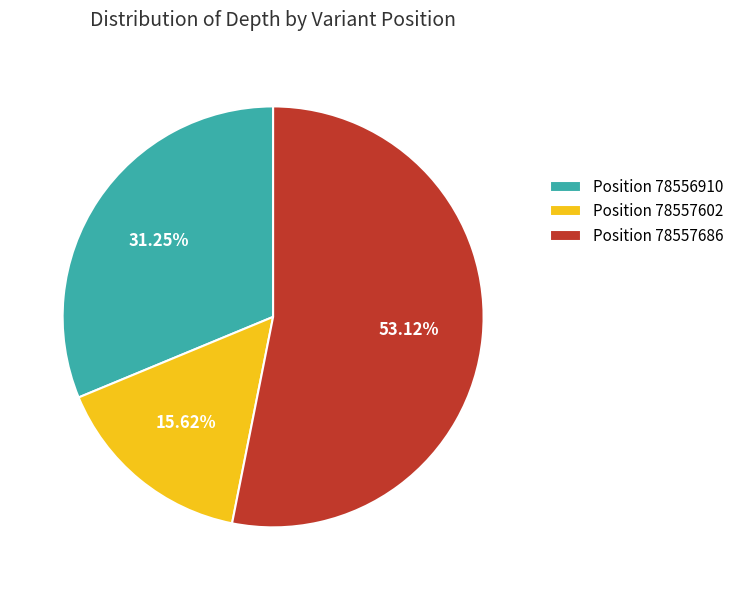

Which slice represents more than half of the pie?

Position 78557686